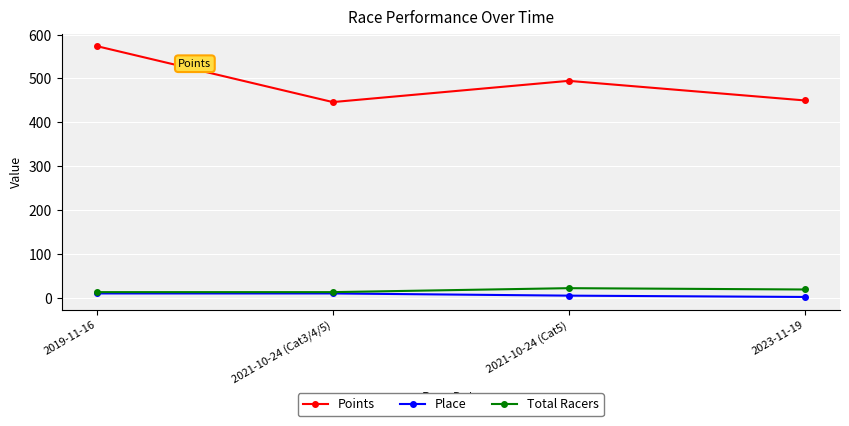

Which series has the widest spread of values?

Points